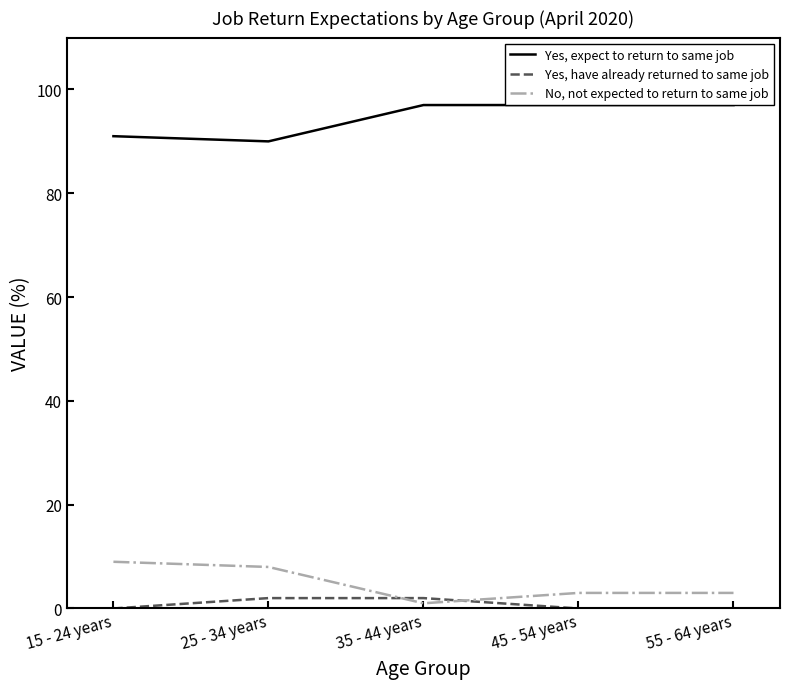

Which series changed the most between 25 - 34 years and 55 - 64 years?

Yes, expect to return to same job